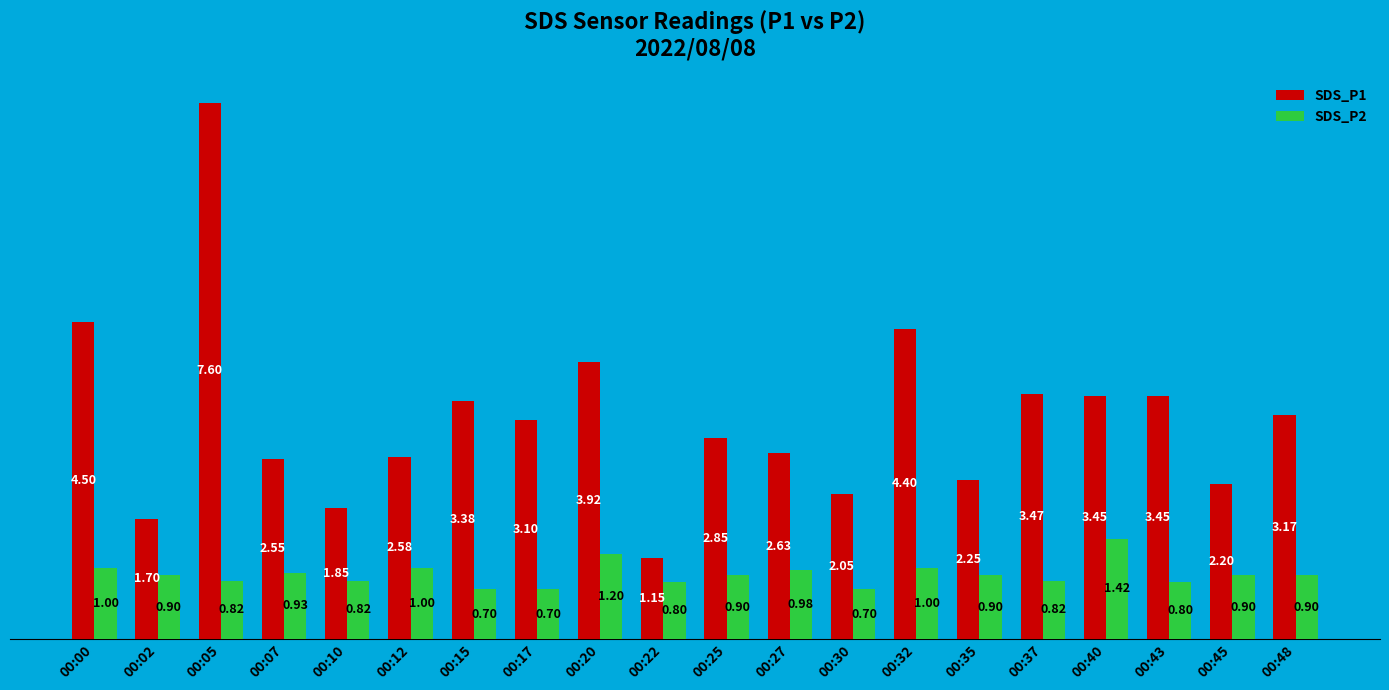

Rank the series by their average value, from highest to lowest.

SDS_P1, SDS_P2